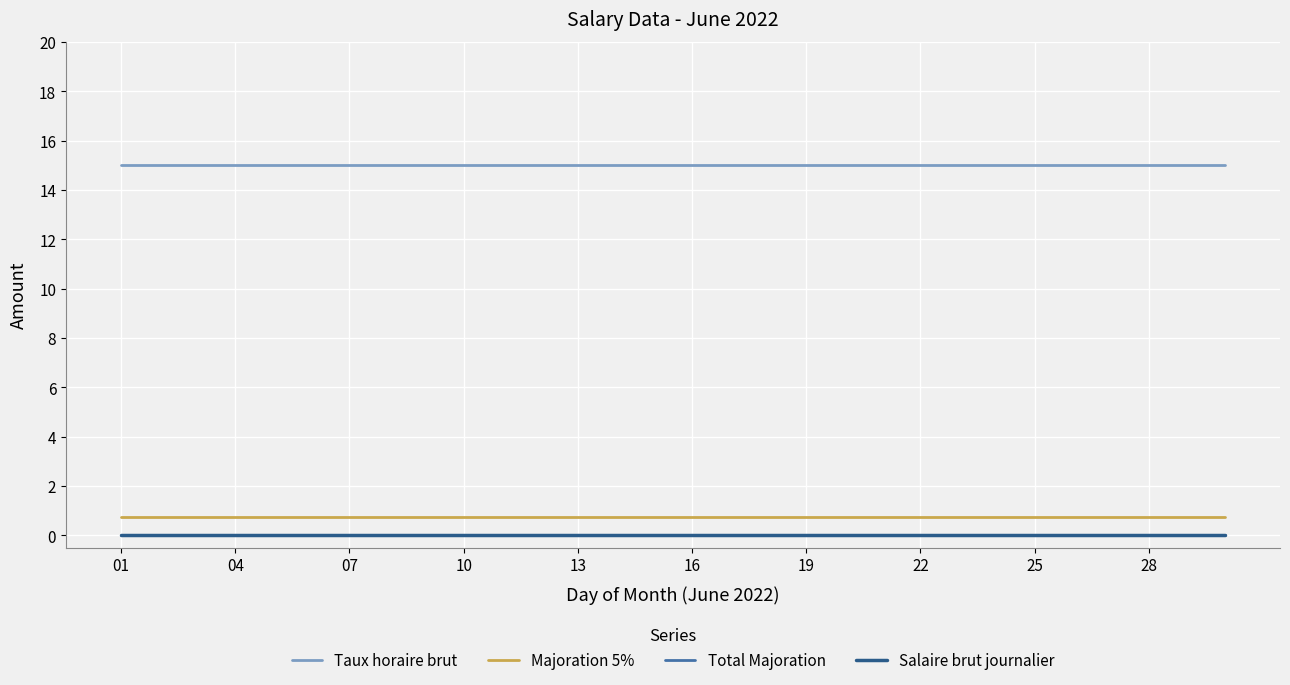

True or false: Majoration 5% and Taux horaire brut cross at least once.

False